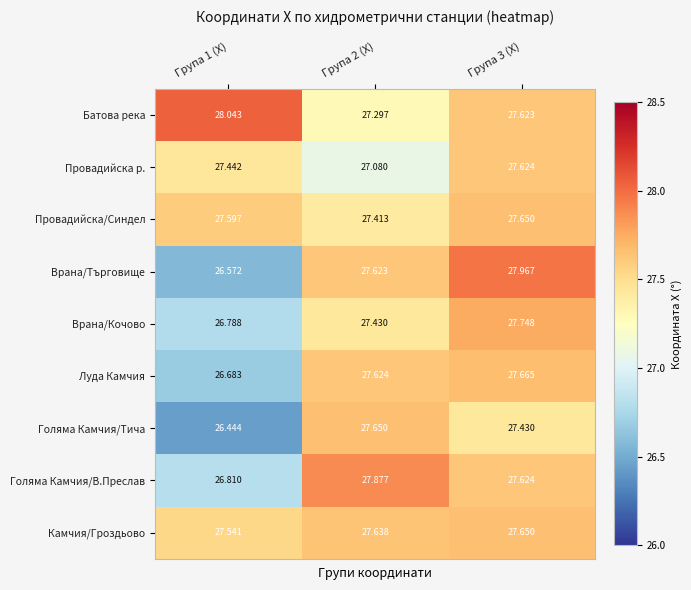

Which series has the largest total across all categories?

Батова река